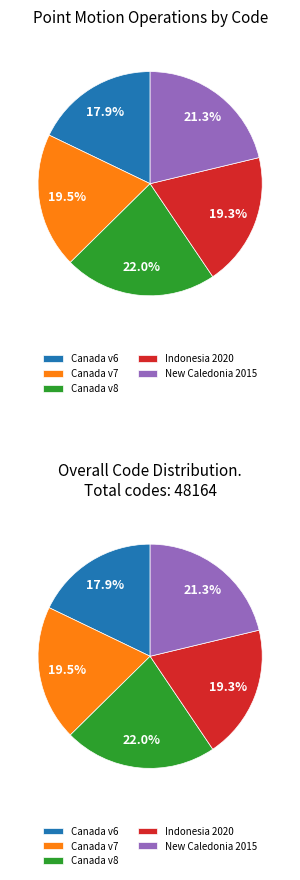

How many slices are in this pie chart?

5